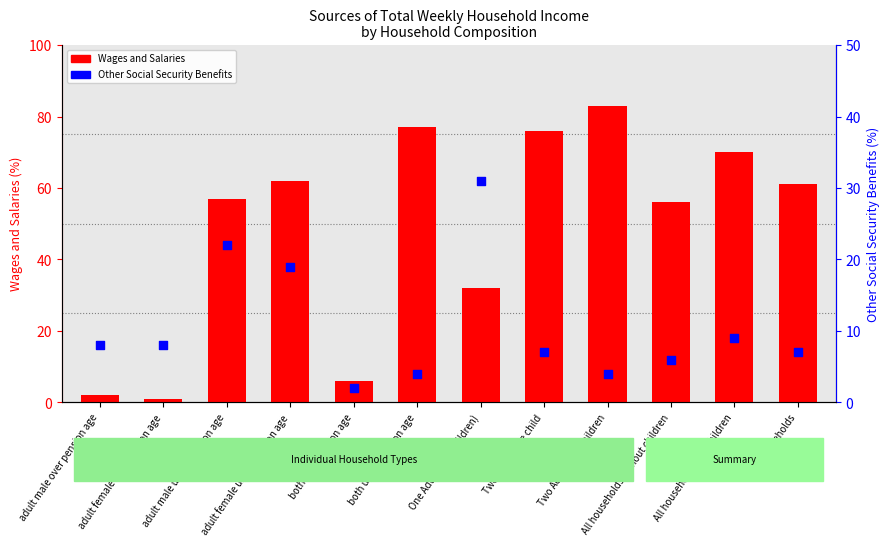

What are all the series names shown in the legend?

Wages and Salaries, Other Social Security Benefits